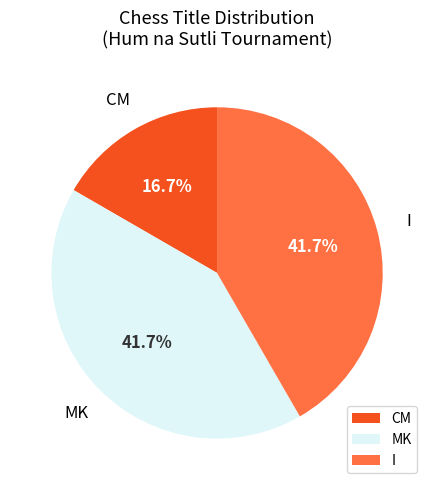

Is MK the majority of the pie?

No